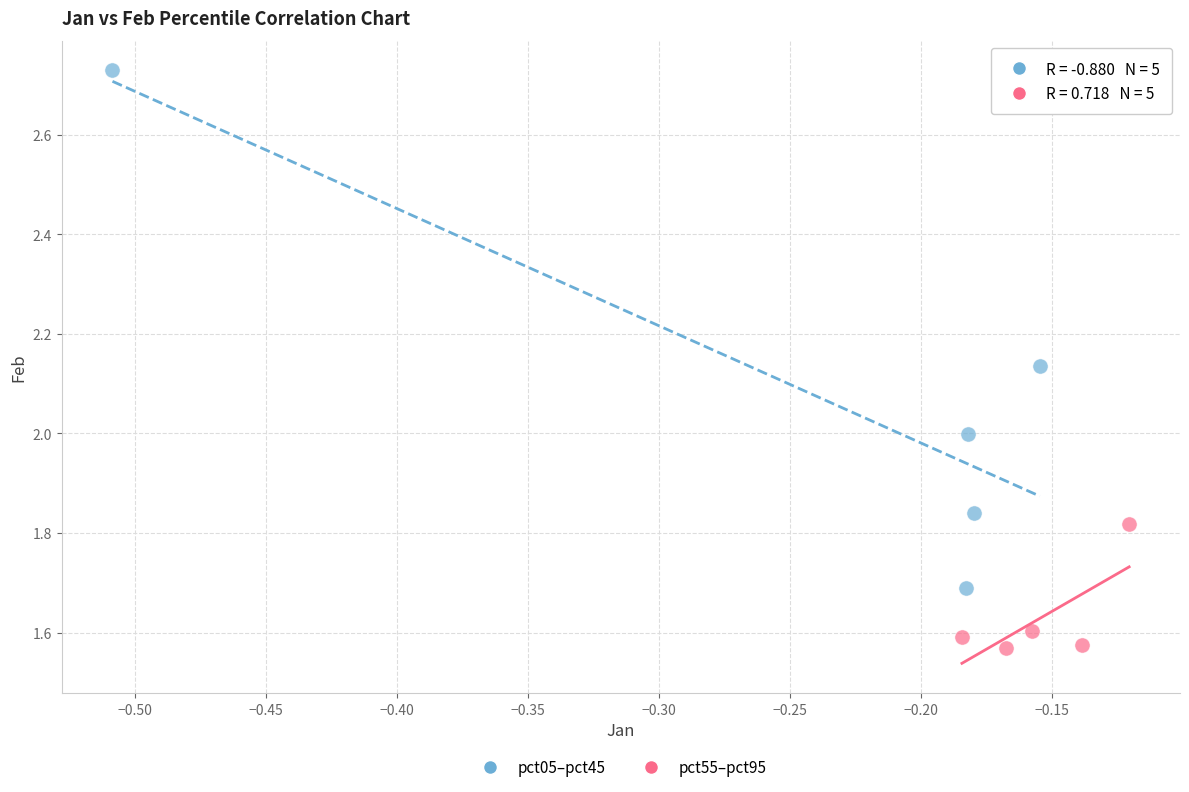

Which series contains the lowest Y value?

pct55–pct95